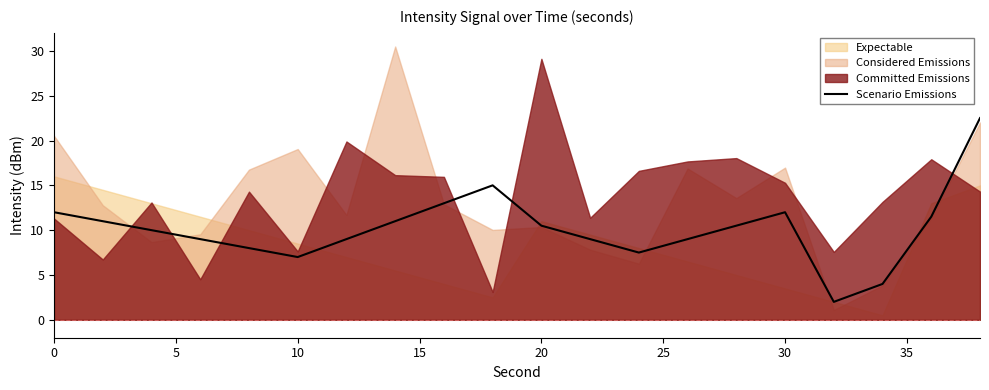

How many data points are above 10?

10